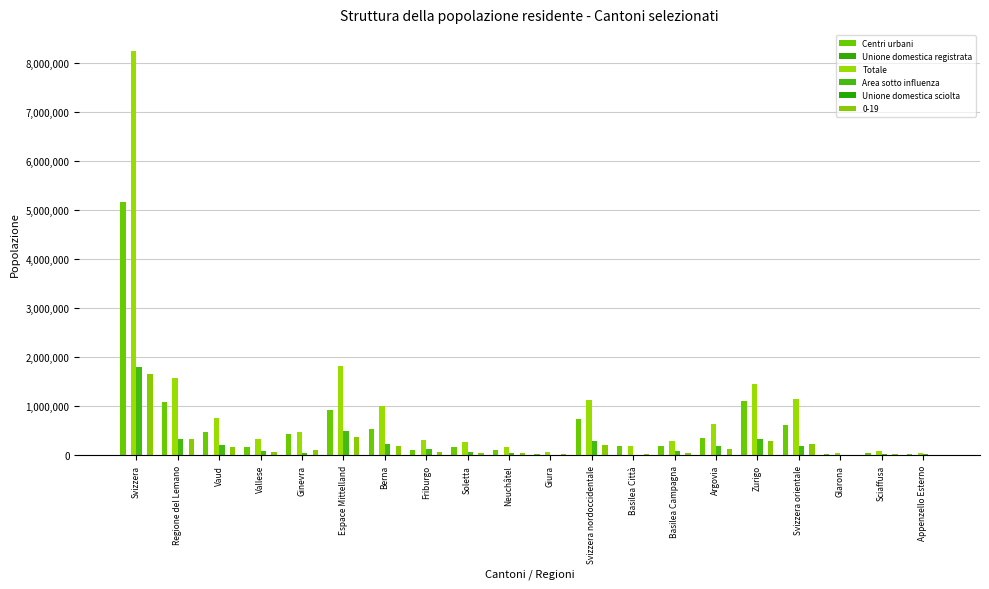

Are the bars grouped side by side (vs. stacked)?

Yes